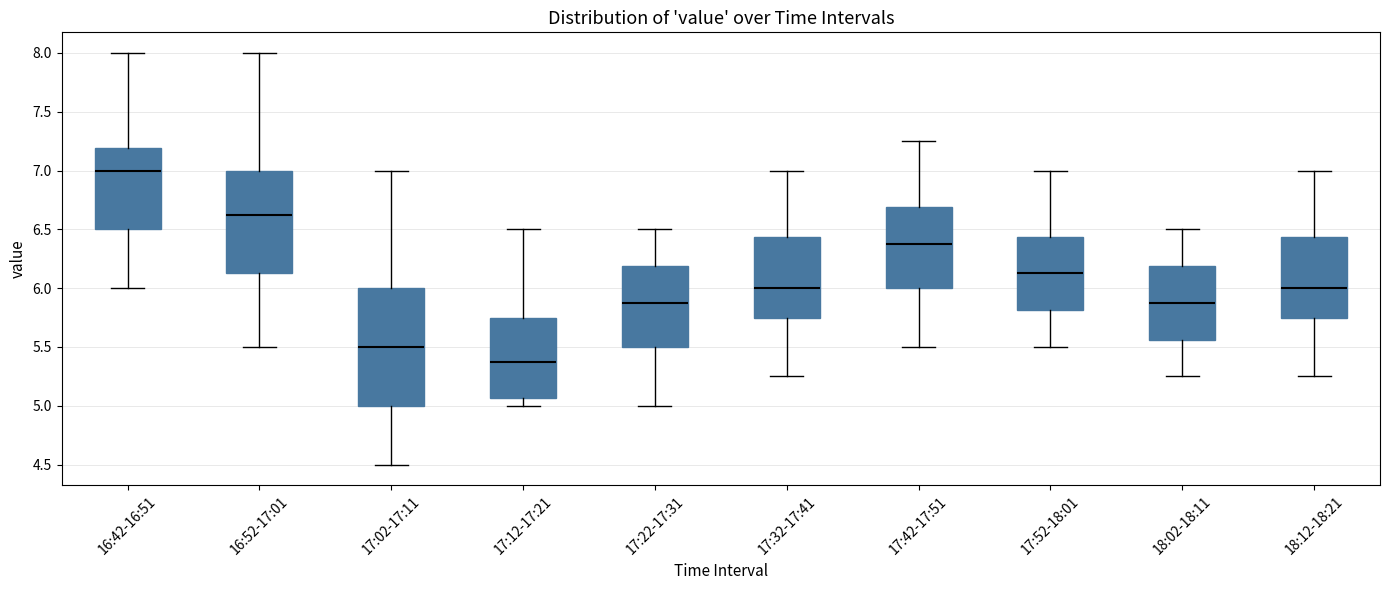

Reading left to right, transcribe this box plot: for each box, give where its median line is, the range the box spans, and where its two whiskers end, as read against the y-axis. The values are not printed on the chart, so give them approximately, as read against the axis.

16:42-16:51: median 7.00, box 6.50 to 7.20, whiskers 6.00 to 8.00
16:52-17:01: median 6.65, box 6.15 to 7.00, whiskers 5.50 to 8.00
17:02-17:11: median 5.50, box 5.00 to 6.00, whiskers 4.50 to 7.00
17:12-17:21: median 5.40, box 5.05 to 5.75, whiskers 5.00 to 6.50
17:22-17:31: median 5.90, box 5.50 to 6.20, whiskers 5.00 to 6.50
17:32-17:41: median 6.00, box 5.75 to 6.45, whiskers 5.25 to 7.00
17:42-17:51: median 6.40, box 6.00 to 6.70, whiskers 5.50 to 7.25
17:52-18:01: median 6.15, box 5.80 to 6.45, whiskers 5.50 to 7.00
18:02-18:11: median 5.90, box 5.55 to 6.20, whiskers 5.25 to 6.50
18:12-18:21: median 6.00, box 5.75 to 6.45, whiskers 5.25 to 7.00